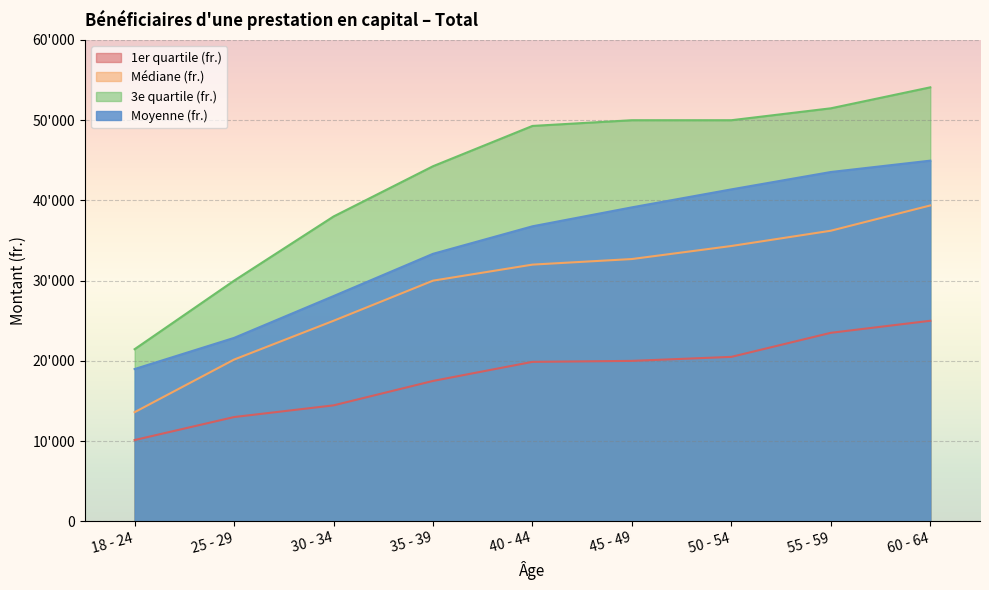

Reading left to right, extract all data points from this chart.

1er quartile (fr.): 10132.5	13000.0	14457.0	17500.0	19878.0	20000.0	20500.0	23500.0	25000.0
Médiane (fr.): 13607.0	20162.5	25000.0	30000.0	32000.0	32696.0	34321.5	36225.0	39375.0
3e quartile (fr.): 21459.0	30000.0	38000.0	44265.5	49288.0	50000.0	50000.0	51485.5	54099.0
Moyenne (fr.): 18983.9	22865.8	28078.1	33345.2	36776.1	39138.3	41378.1	43543.9	44960.0